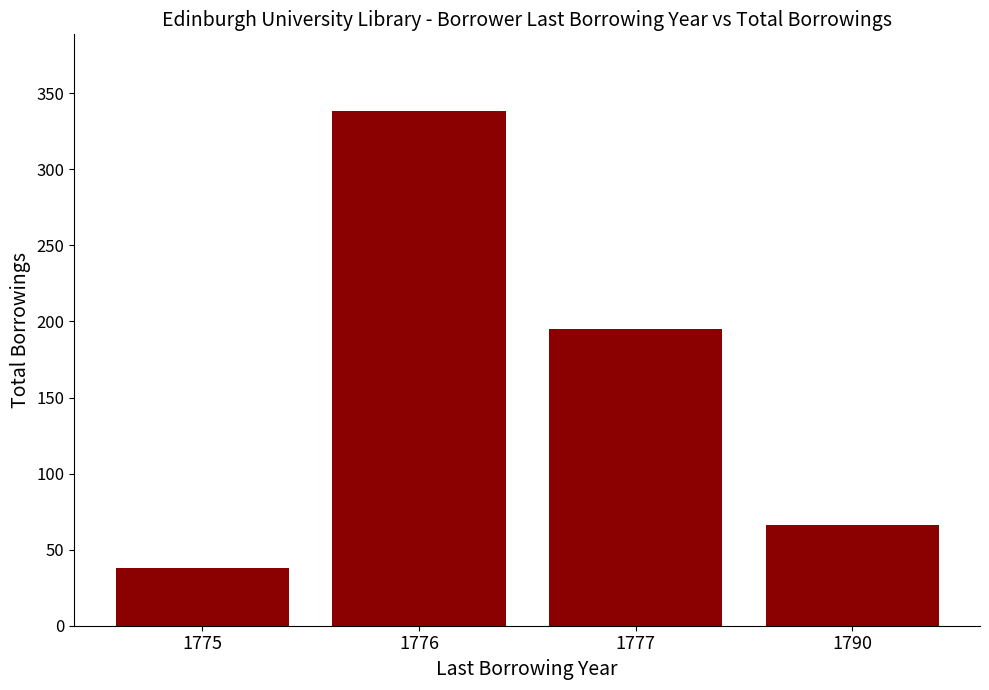

What is the difference between the values at 1790 and 1777?

129